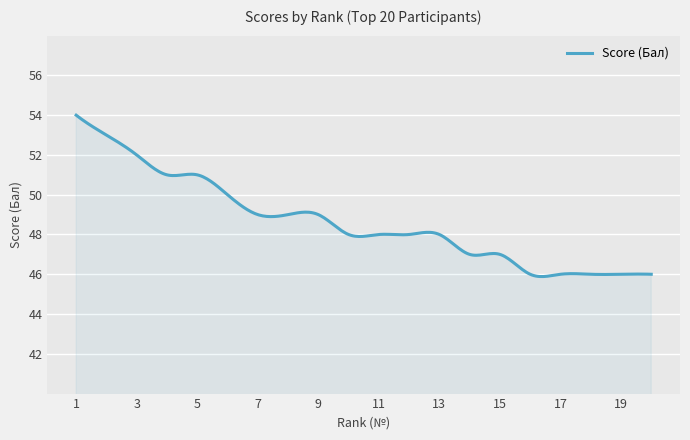

What is the smallest value displayed?

45.9